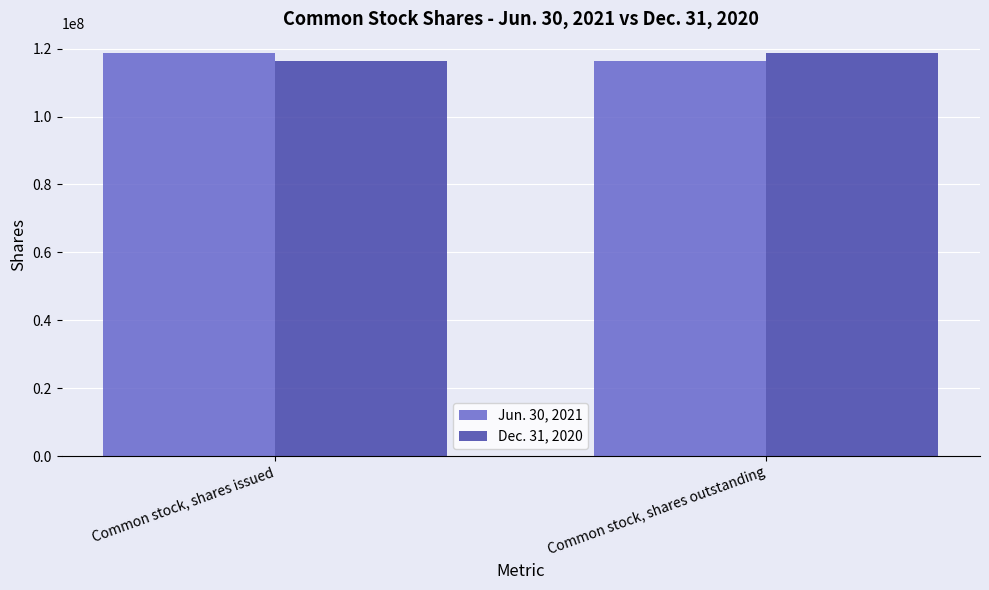

What is the maximum value for Dec. 31, 2020?

118596000